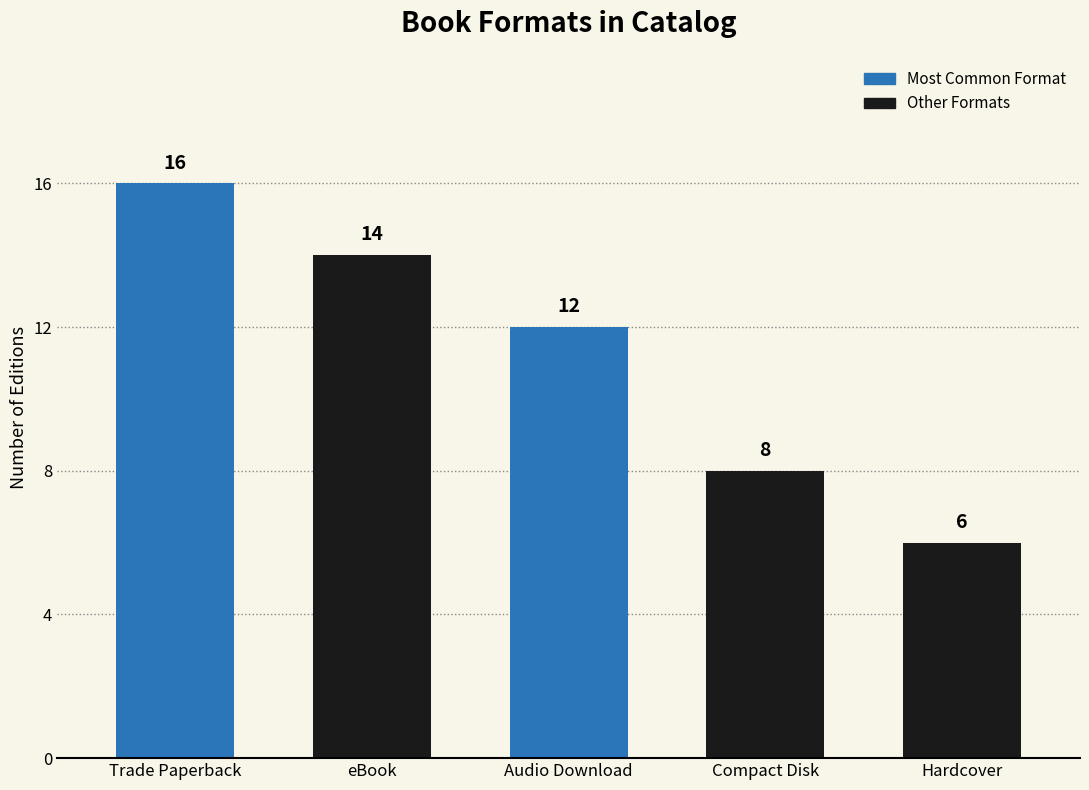

List the labels in order of value, smallest first.

Hardcover, Compact Disk, Audio Download, eBook, Trade Paperback